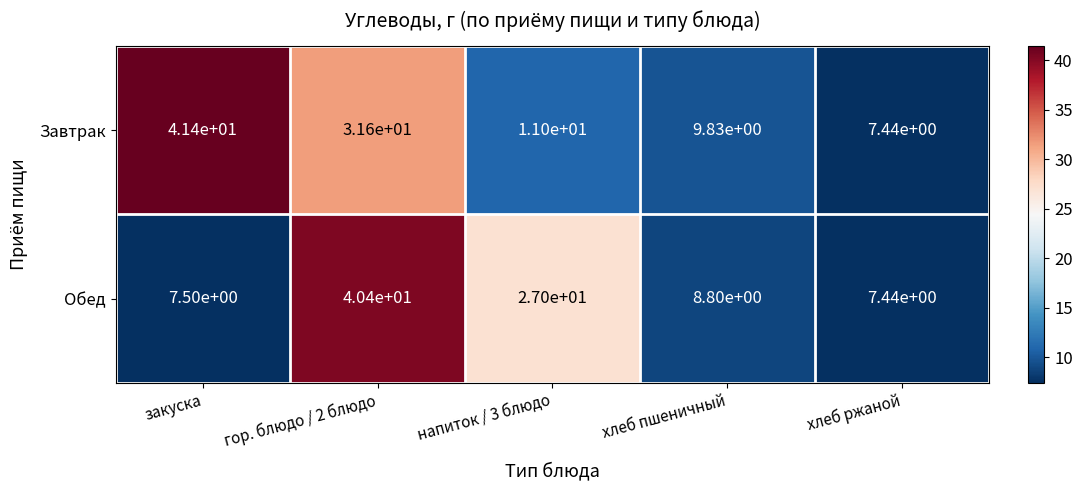

Where does the Завтрак series first go above 11?

закуска